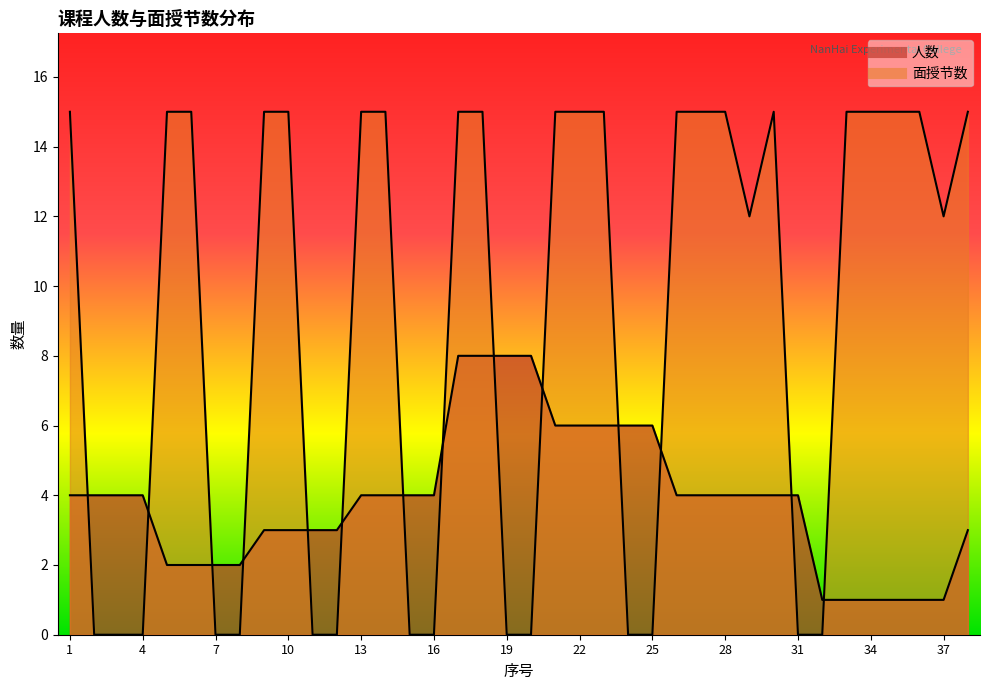

Which label corresponds to the largest value in the chart?

1